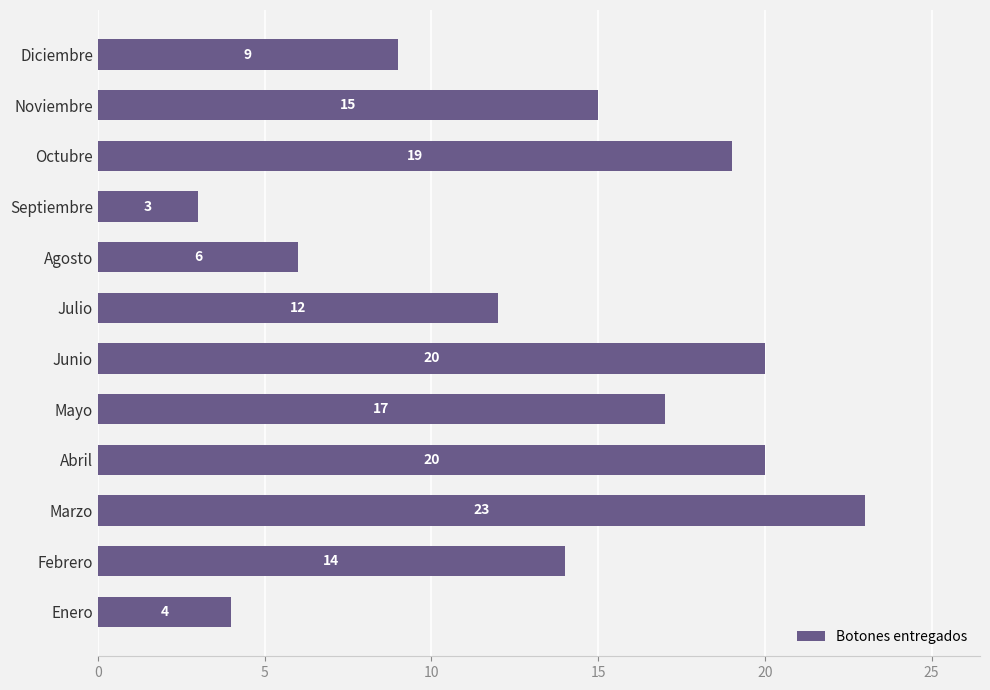

At which category does the chart reach its peak across all series?

Marzo